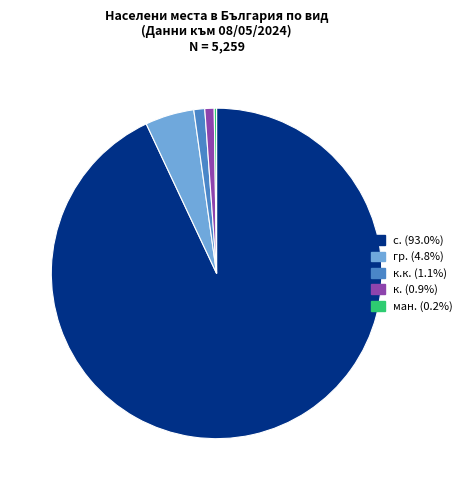

Does any single category account for the majority?

Yes